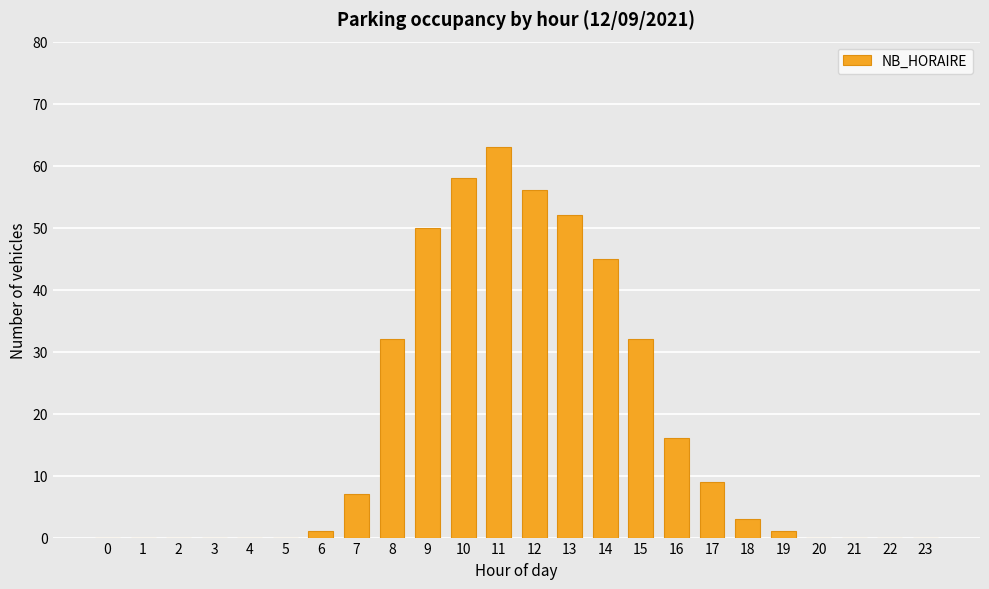

Are the bars horizontal?

No